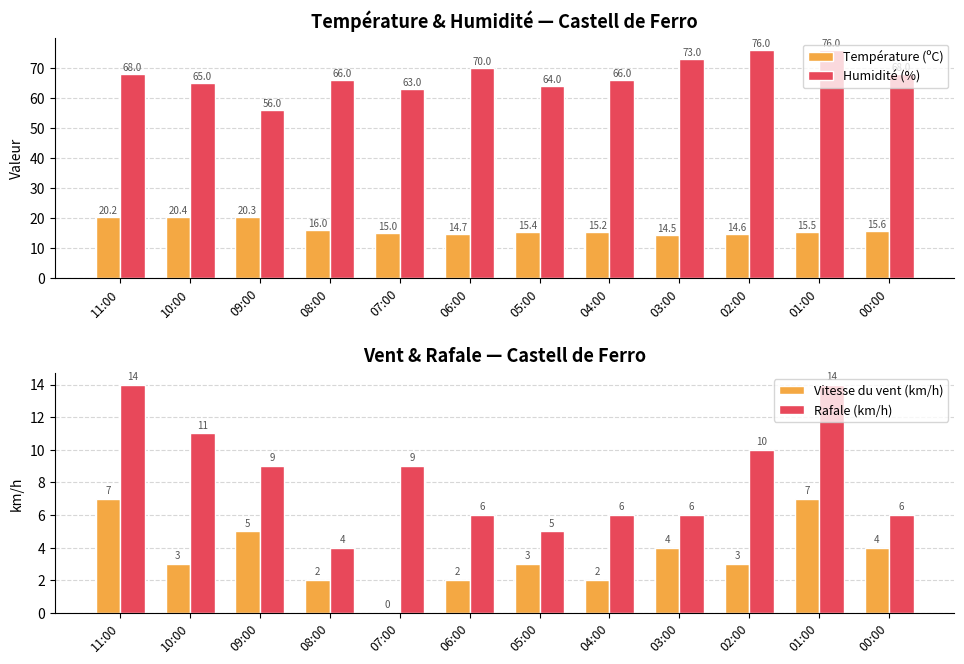

At which label is Vitesse du vent (km/h) closest to 3?

10:00